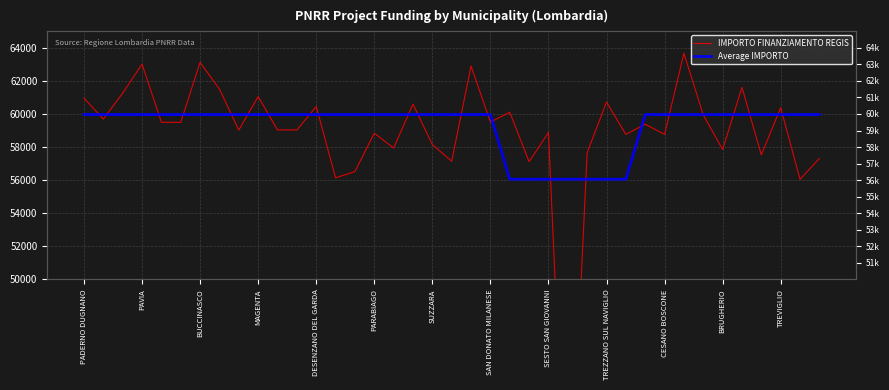

At which label does IMPORTO FINANZIAMENTO REGIS first exceed 59382?

PADERNO DUGNANO